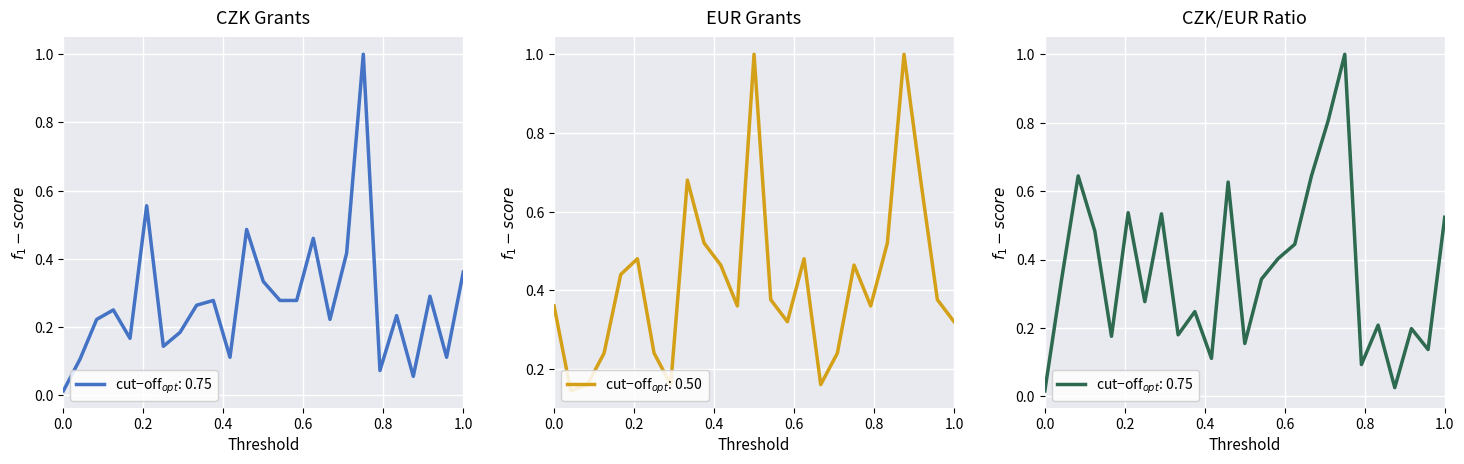

How many intersections are there between CZK grants and EUR grants?

11